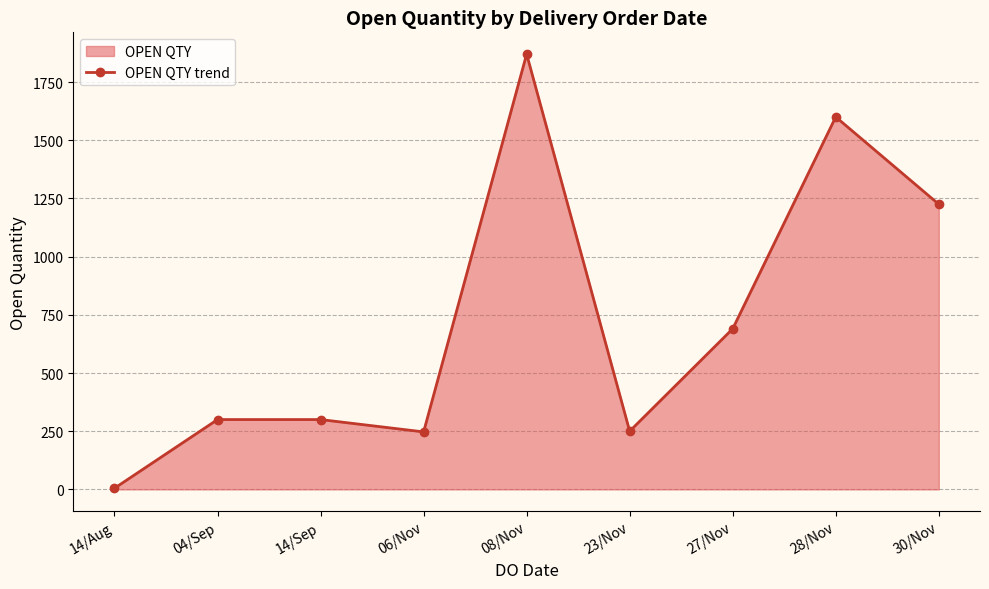

Count the number of data series in this chart.

1